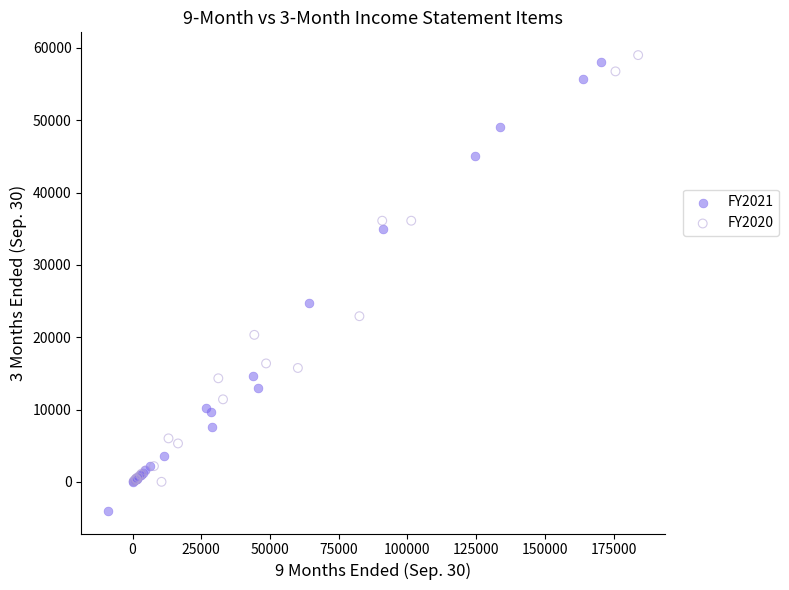

Which series reaches the minimum Y coordinate?

FY2021